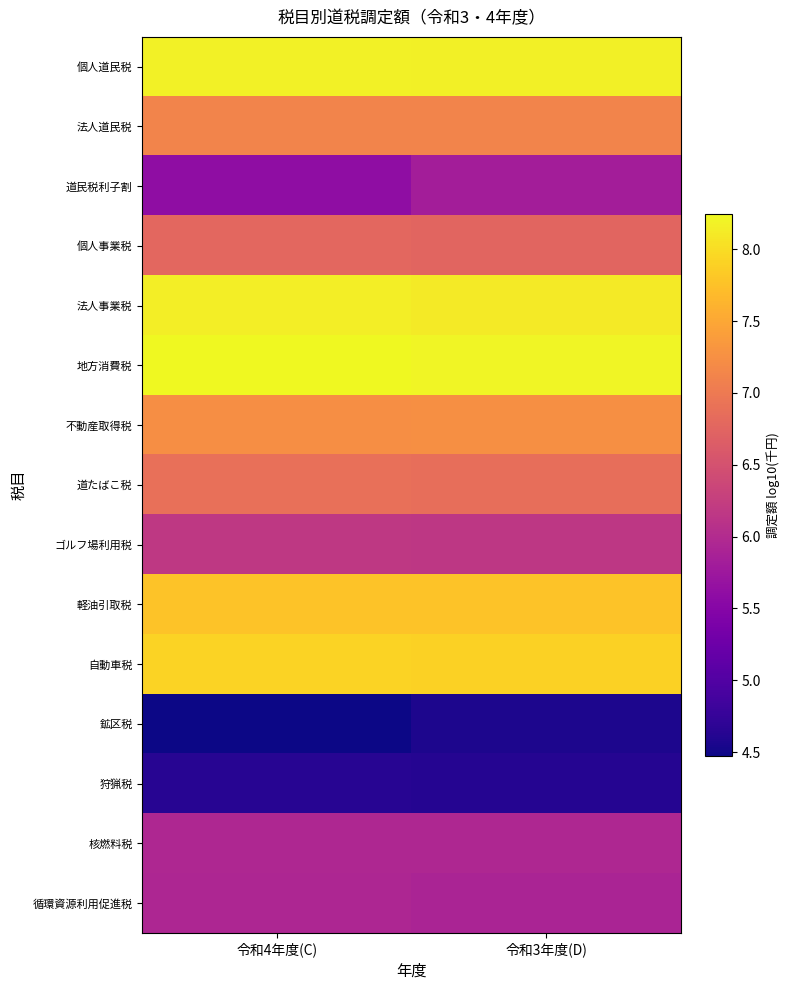

Reading left to right, extract all data points from this chart.

個人道民税: 令和4年度(C)=8.2	令和3年度(D)=8.2
法人道民税: 令和4年度(C)=7.1	令和3年度(D)=7.1
道民税利子割: 令和4年度(C)=5.6	令和3年度(D)=5.8
個人事業税: 令和4年度(C)=6.8	令和3年度(D)=6.7
法人事業税: 令和4年度(C)=8.2	令和3年度(D)=8.1
地方消費税: 令和4年度(C)=8.2	令和3年度(D)=8.2
不動産取得税: 令和4年度(C)=7.2	令和3年度(D)=7.2
道たばこ税: 令和4年度(C)=6.9	令和3年度(D)=6.9
ゴルフ場利用税: 令和4年度(C)=6.2	令和3年度(D)=6.2
軽油引取税: 令和4年度(C)=7.8	令和3年度(D)=7.8
自動車税: 令和4年度(C)=7.9	令和3年度(D)=7.9
鉱区税: 令和4年度(C)=4.5	令和3年度(D)=4.6
狩猟税: 令和4年度(C)=4.6	令和3年度(D)=4.6
核燃料税: 令和4年度(C)=6.0	令和3年度(D)=6.0
循環資源利用促進税: 令和4年度(C)=5.9	令和3年度(D)=5.9